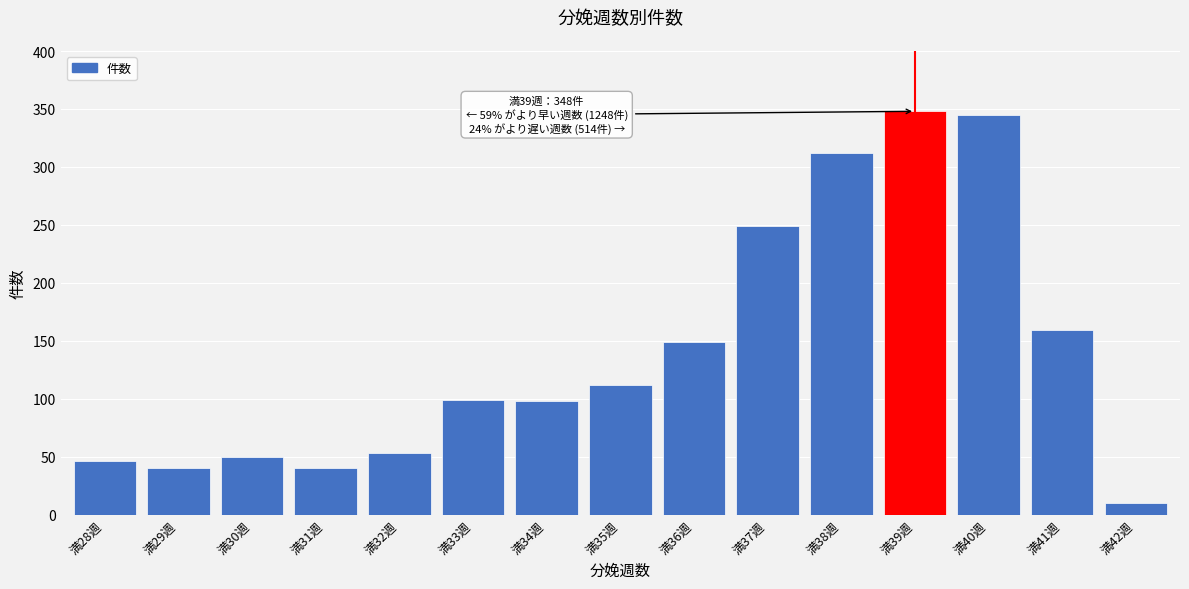

Approximately how many times larger is the value at 満30週 compared to 満34週?

0.5